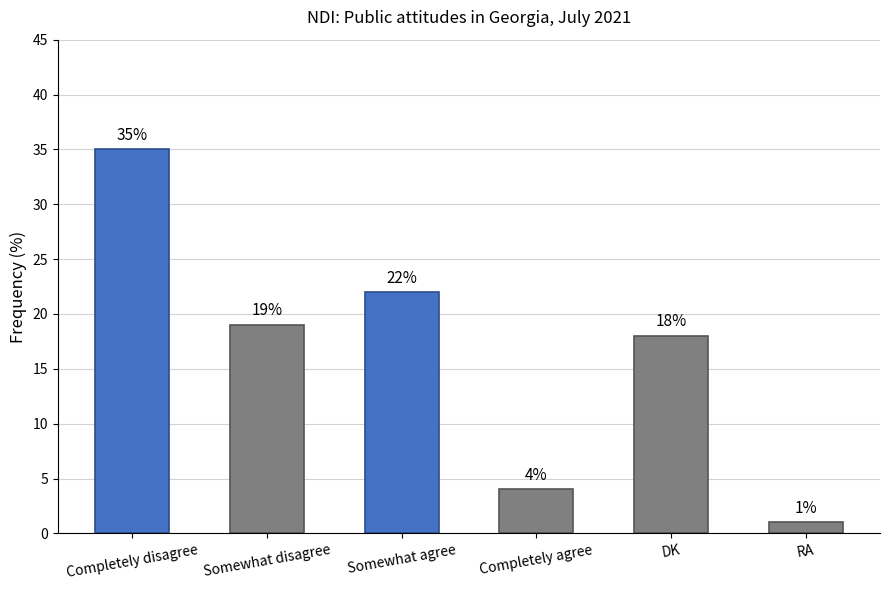

Reading right to left, transcribe all the data shown in this chart.

1	18	4	22	19	35